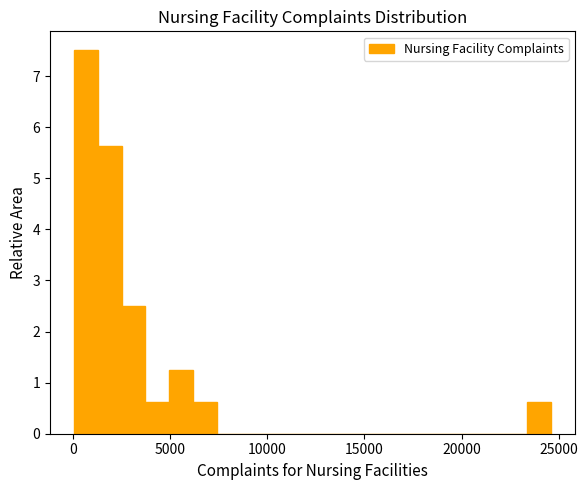

Read against the x-axis, roughly where is the centre of the tallest bar?

500